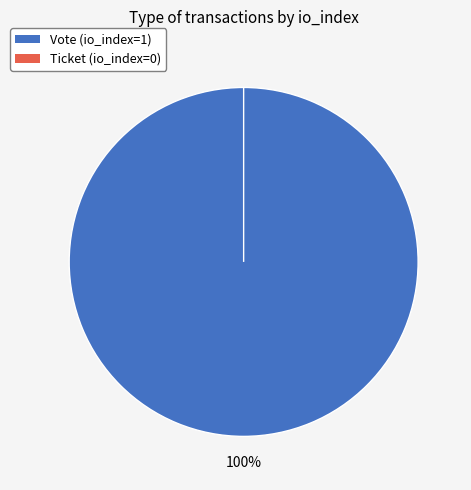

Is it true that Vote is 99% of the pie?

False